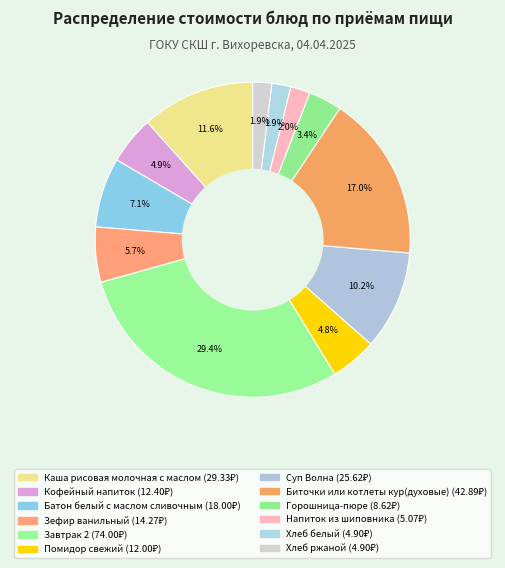

To the nearest percent, what is the difference between the Хлеб белый and Каша рисовая молочная с маслом slice percentages?

10%